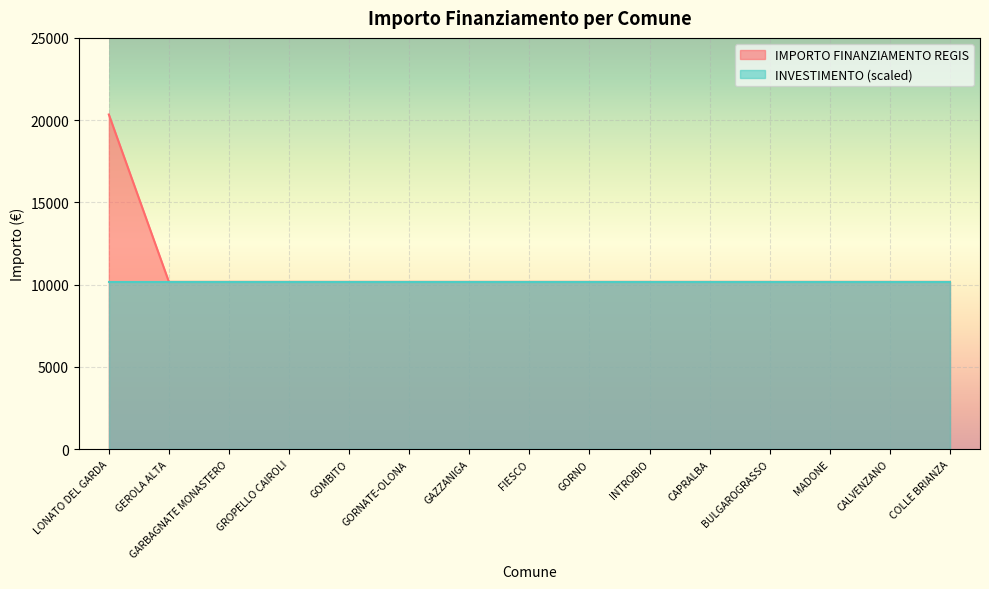

Which category has the lowest value across all series?

GEROLA ALTA